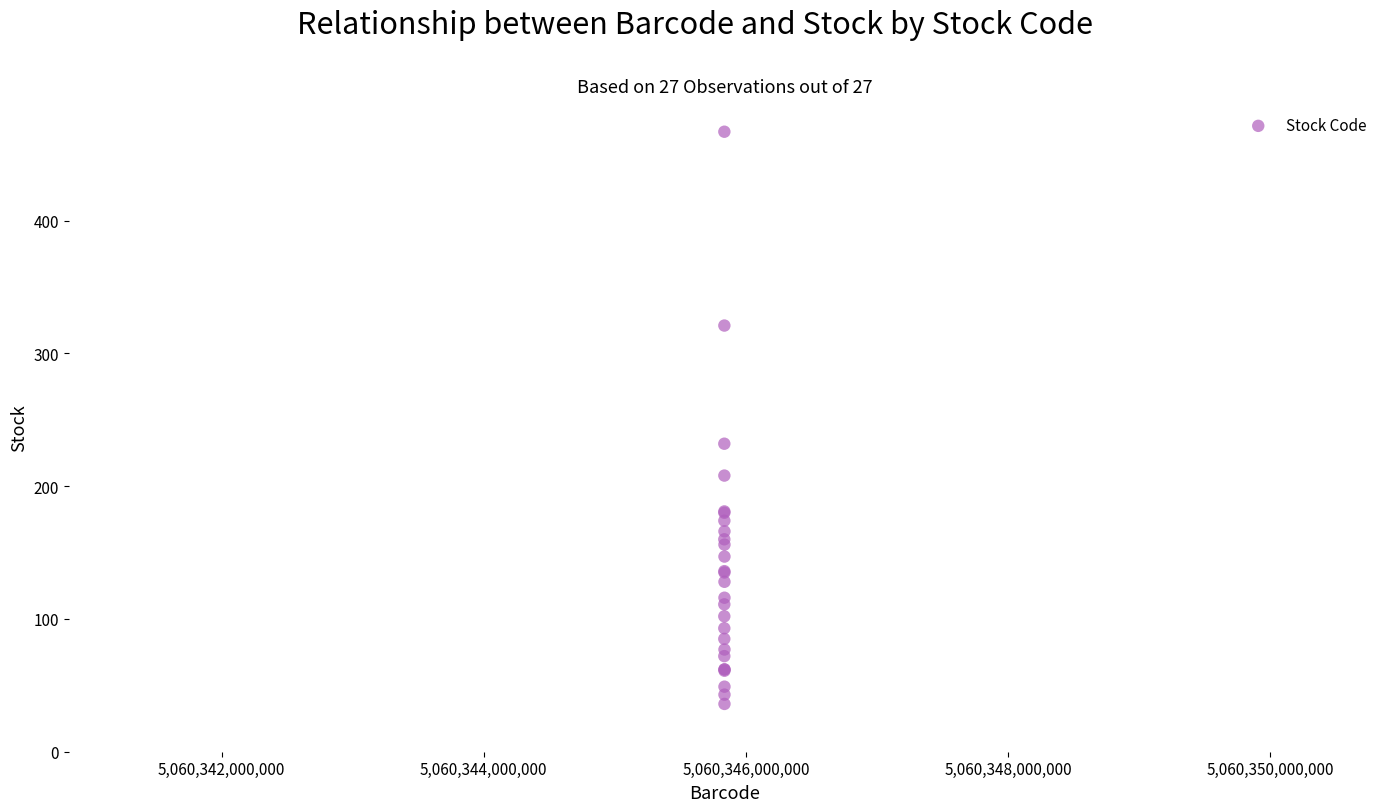

What Y value in the scatter plot is closest to 251?

232